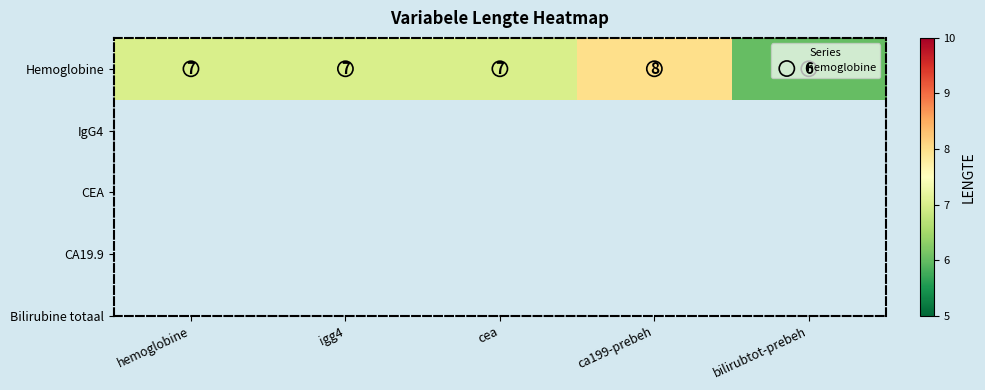

True or false: the data shows 4 at igg4.

False